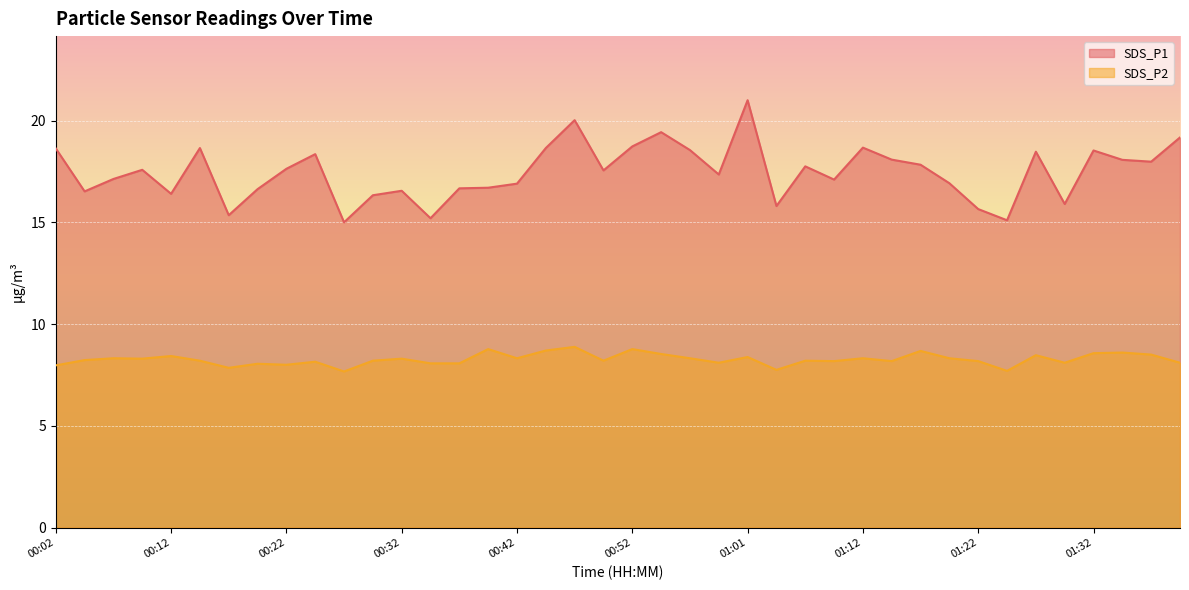

Which series has the largest range (max minus min)?

SDS_P1